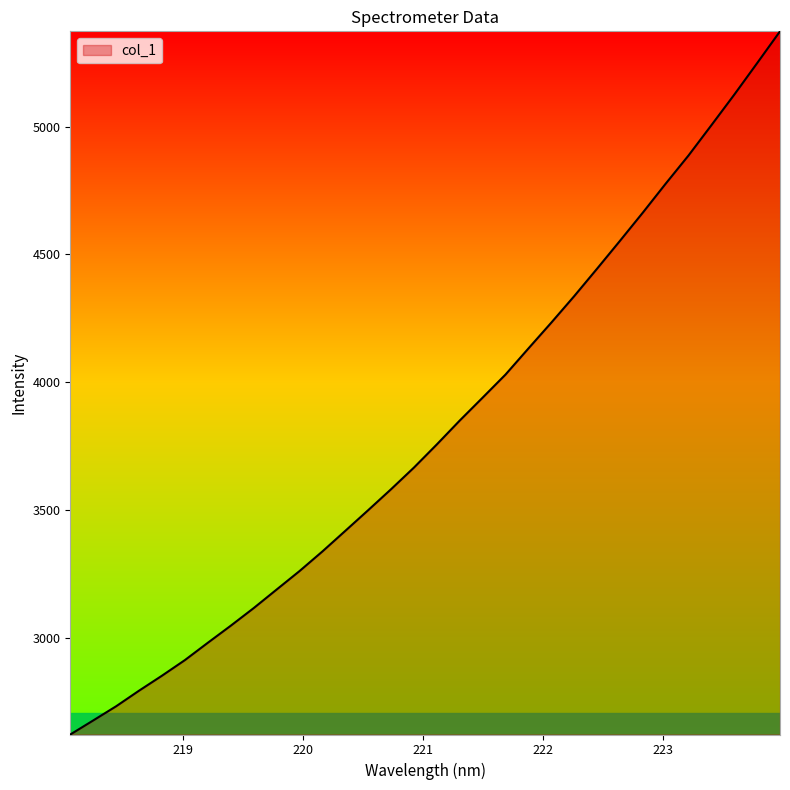

Reading left to right, what are all the values shown in this chart?

2620.6	2675.6	2731.1	2792.1	2850.7	2911.8	2979.6	3046.3	3115.2	3187.7	3260.1	3337.0	3417.6	3498.6	3580.7	3665.5	3756.2	3849.5	3939.2	4029.6	4131.7	4232.8	4336.4	4443.9	4552.9	4663.4	4776.8	4887.4	5005.9	5125.5	5248.8	5373.3